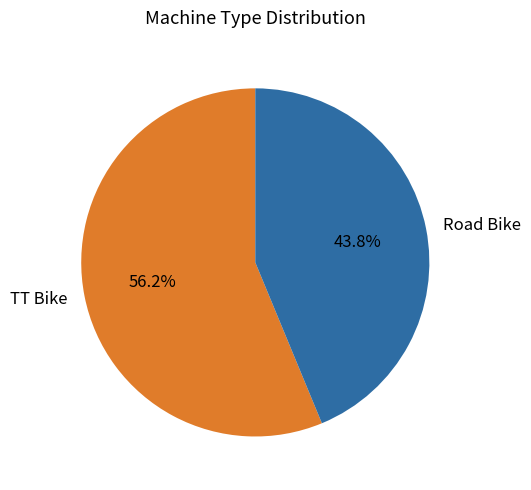

What is the ratio of the value at Road Bike to the value at TT Bike?

0.8